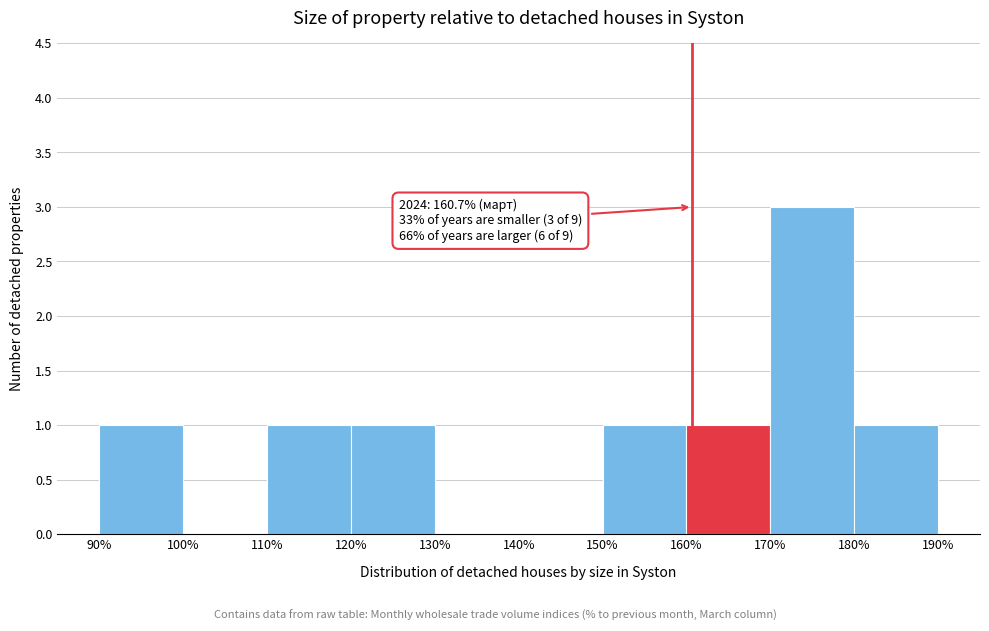

Over which range of the x-axis is the bar tallest?

170% to 180%